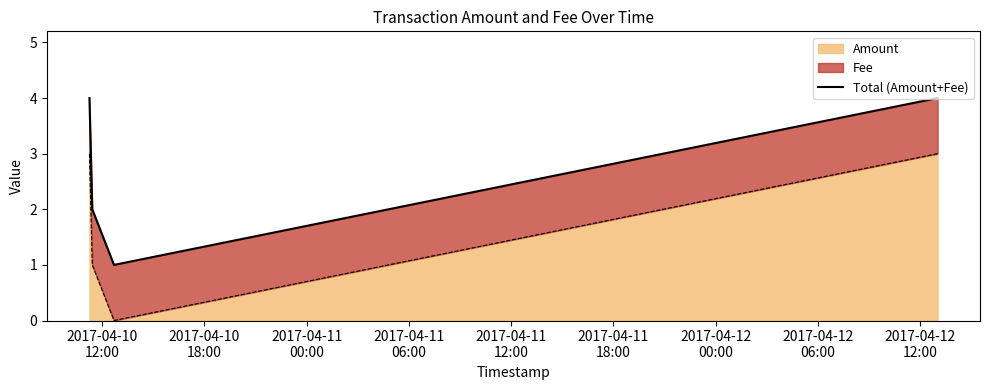

How many interior local valleys (lower than both neighbors) does the data have?

1